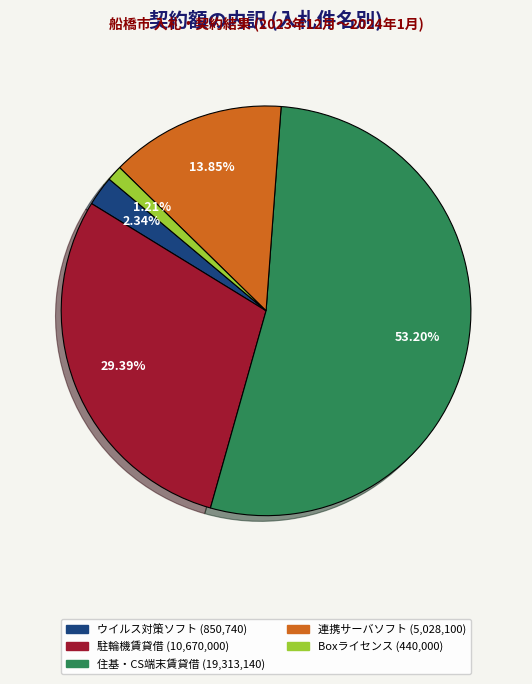

Is there a majority slice in this chart?

Yes